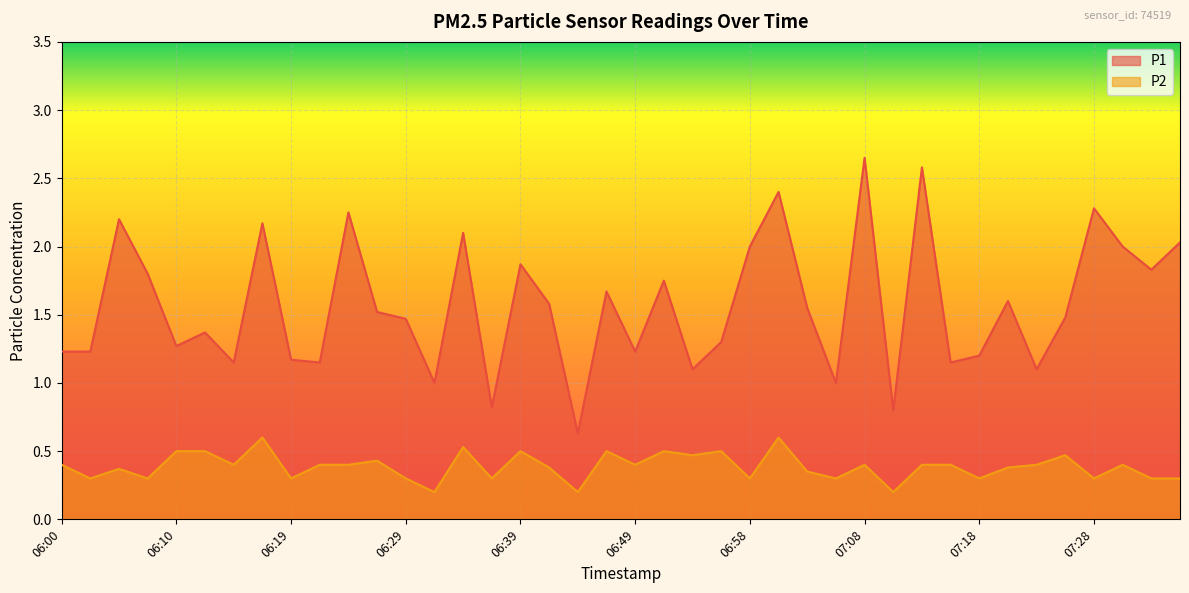

True or false: P1 has more than 0 points higher than both neighbors.

True